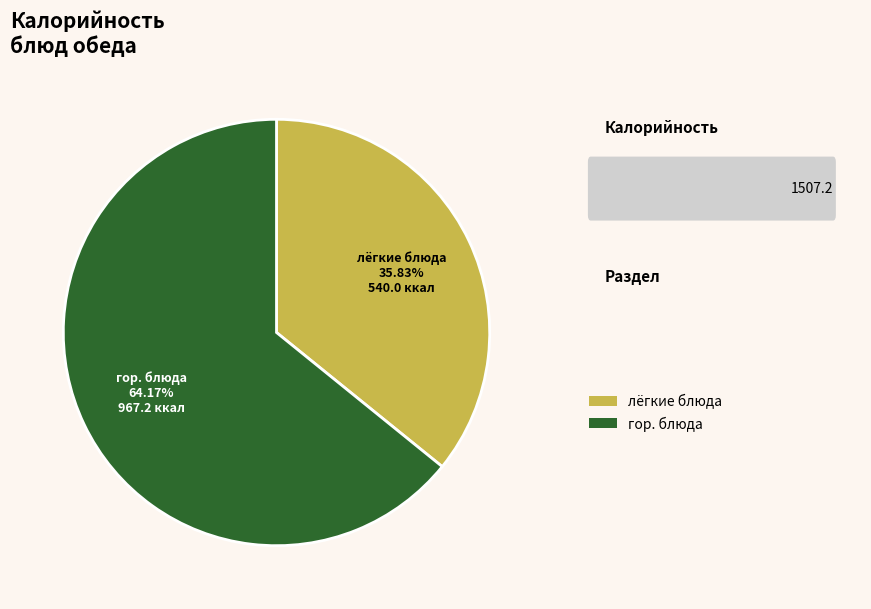

Is there any slice that represents more than half of the pie?

Yes